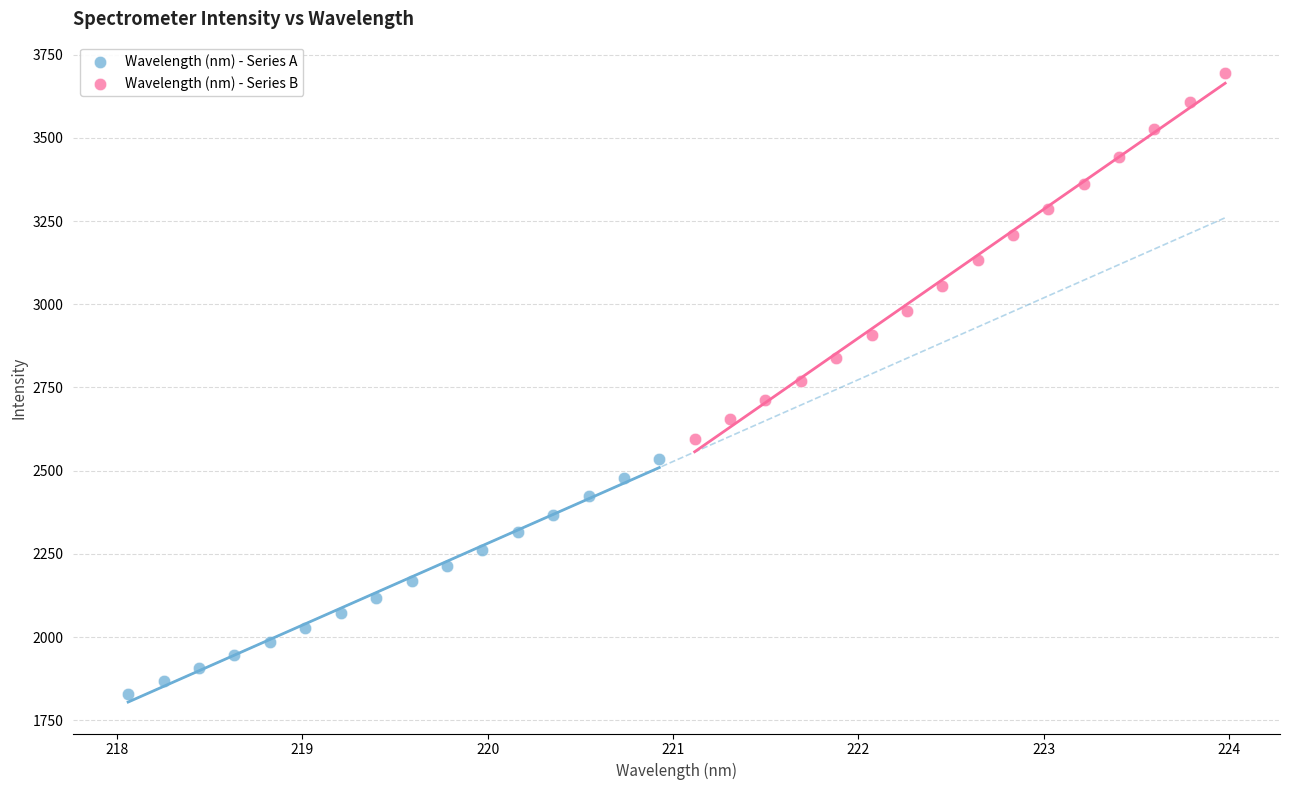

Which series reaches the maximum Y coordinate?

Wavelength (nm) - Series B